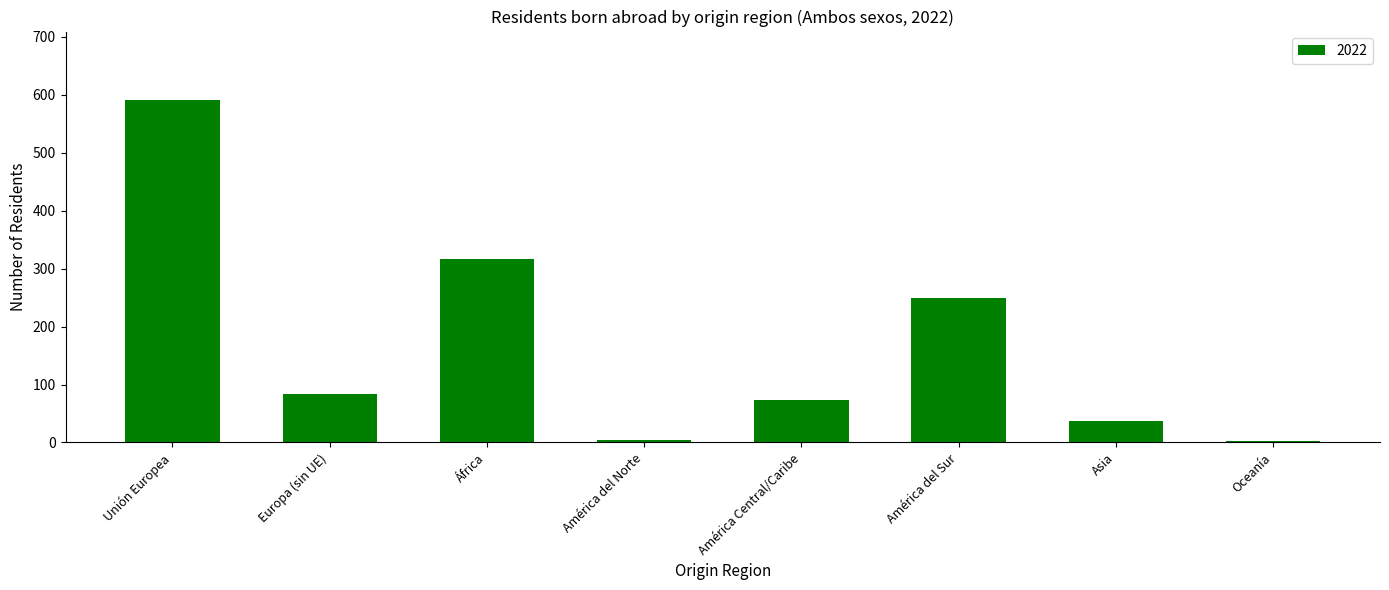

What is the sum of all values?

1357